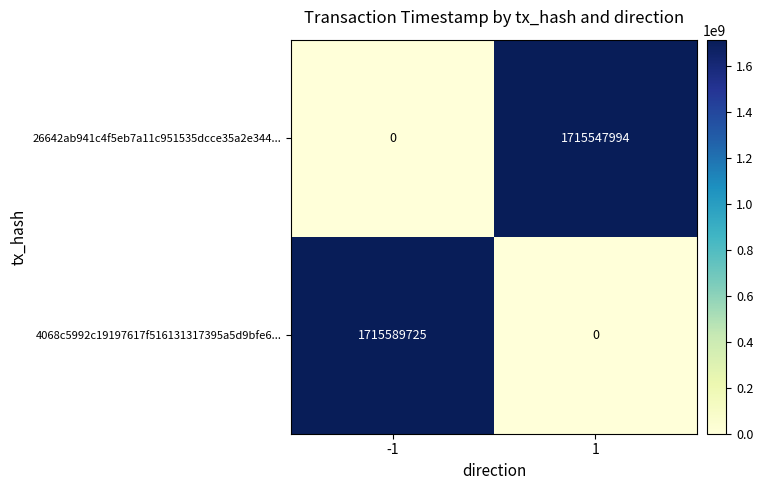

Rank the series by their average value, from lowest to highest.

26642ab941c4f5eb7a11c951535dcce35a2e344..., 4068c5992c19197617f516131317395a5d9bfe6...